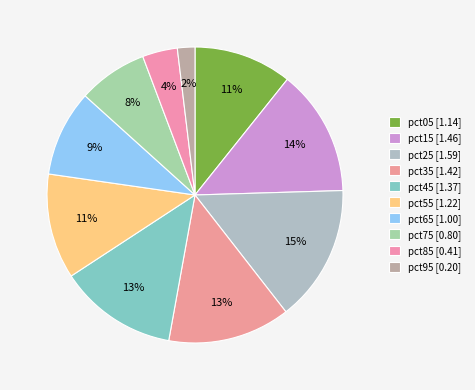

How many slices are in this pie chart?

10